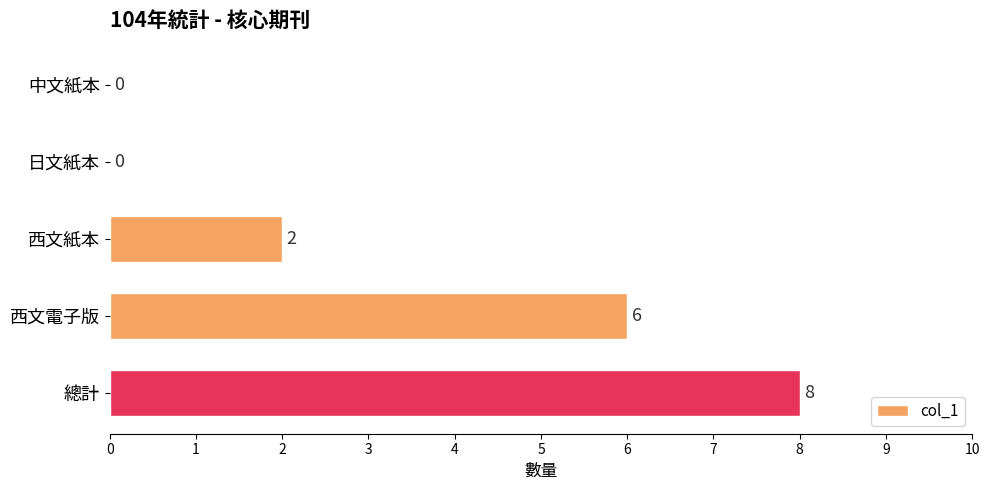

Reading top to bottom, list all the values displayed in this chart.

中文紙本=0	日文紙本=0	西文紙本=2	西文電子版=6	總計=8